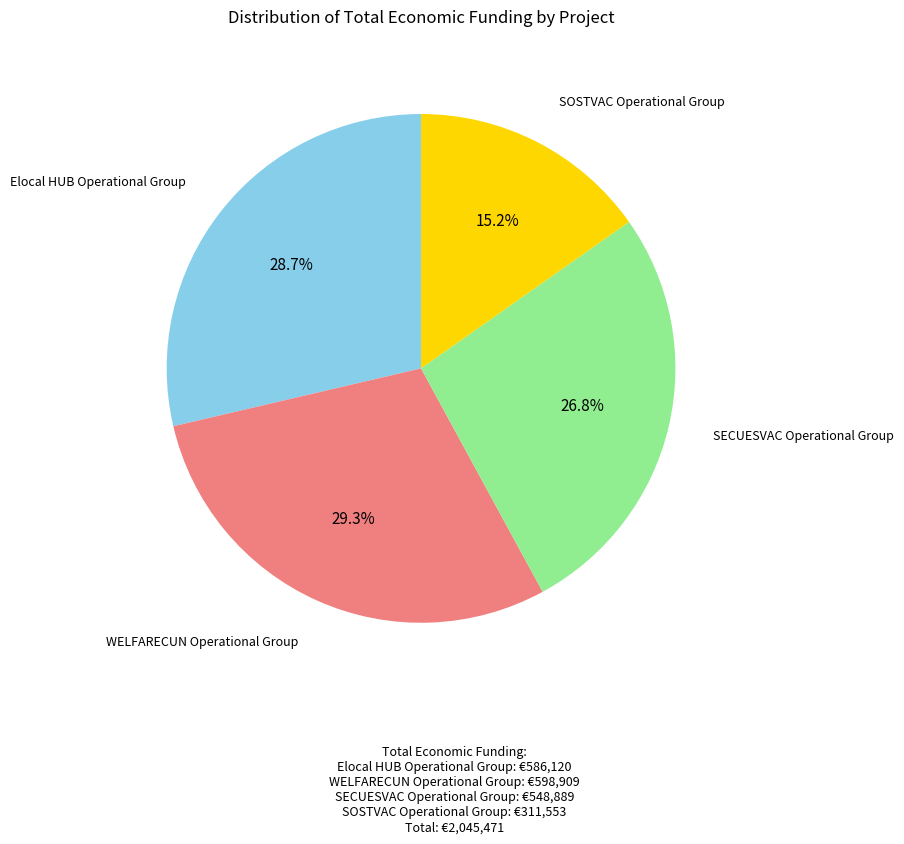

To the nearest percent, what is the average slice percentage?

25%